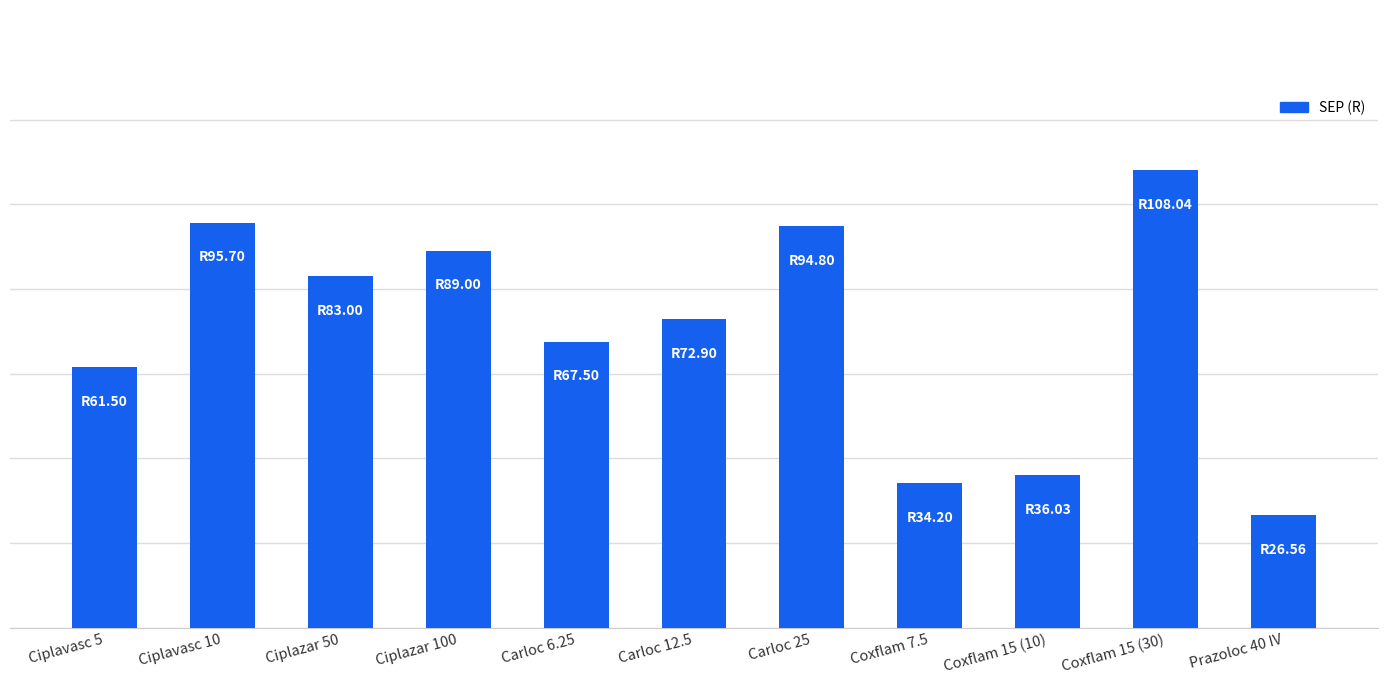

Reading left to right, transcribe all the data shown in this chart.

61.5	95.7	83.0	89.0	67.5	72.9	94.8	34.2	36.0	108.0	26.6